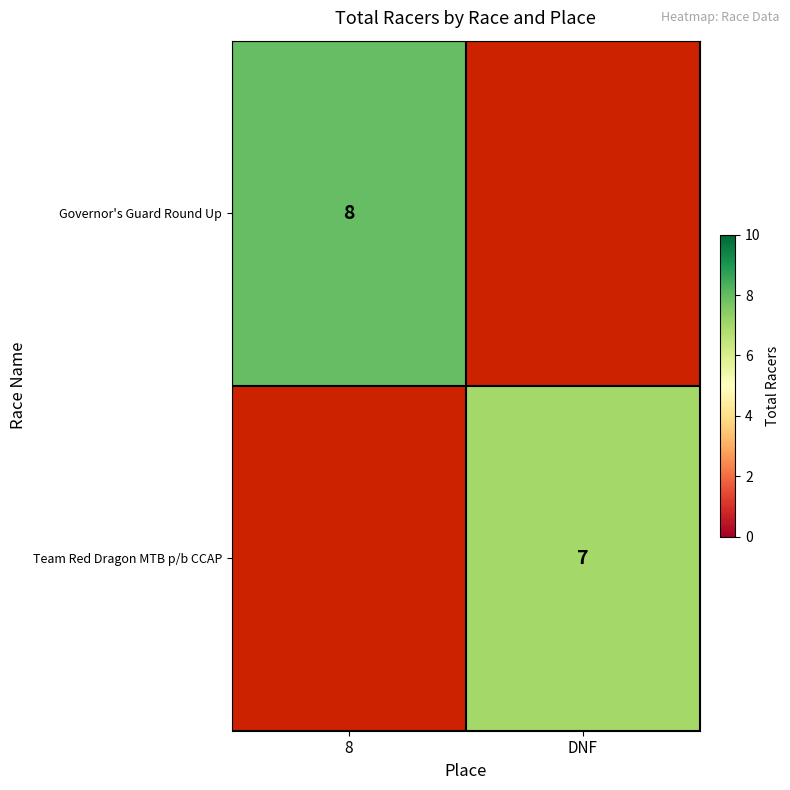

At how many categories does at least one series exceed 7?

1